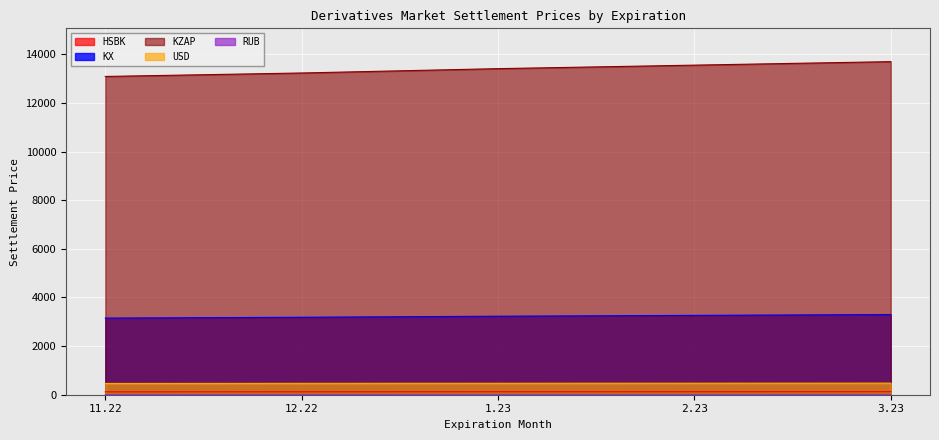

What is the value of the HSBK point at the 3rd from the left?

122.2